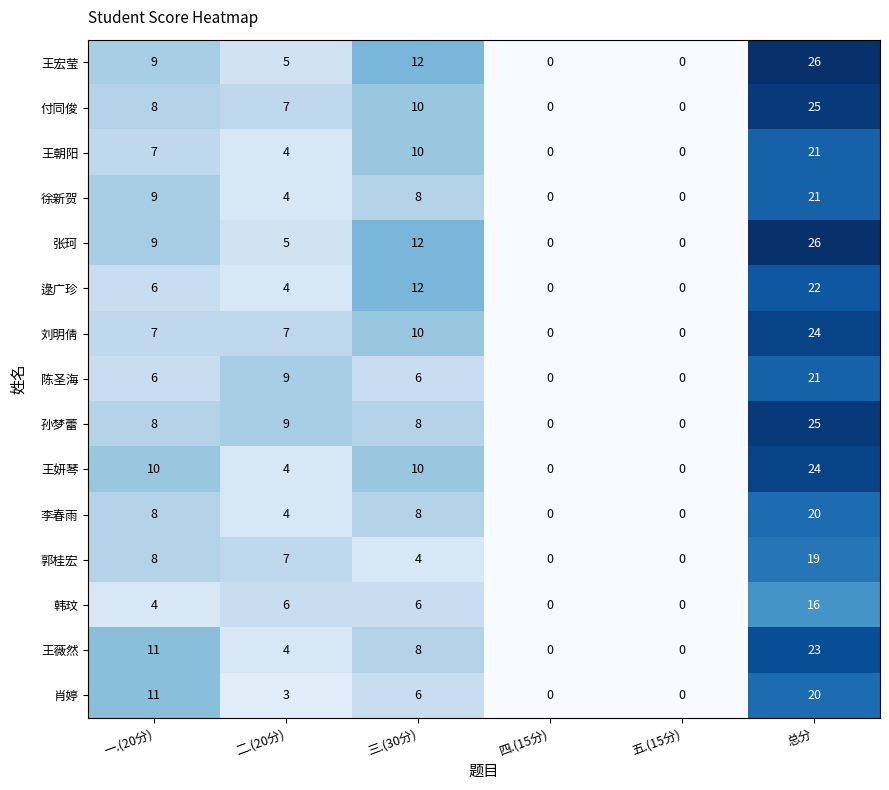

Which series changed the most between 二.(20分) and 三.(30分)?

逯广珍